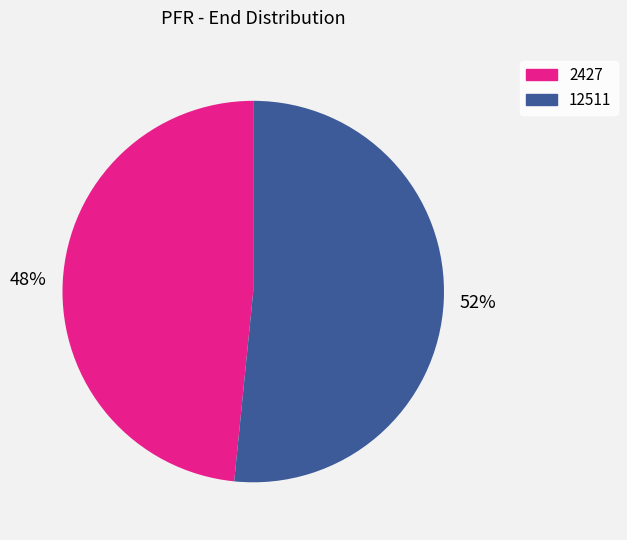

Is there a majority slice in this chart?

Yes